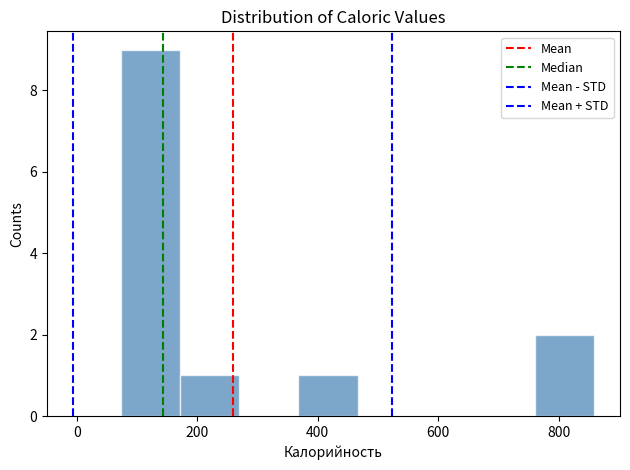

Reading left to right, transcribe this chart: for each bar, give the range it covers on the x-axis and its height. Neither the bar edges nor the heights are printed on the chart, so give them approximately, as read against the axes.

80 to 180: 9
180 to 260: 1
260 to 360: 0
360 to 460: 1
460 to 560: 0
560 to 660: 0
660 to 760: 0
760 to 860: 2